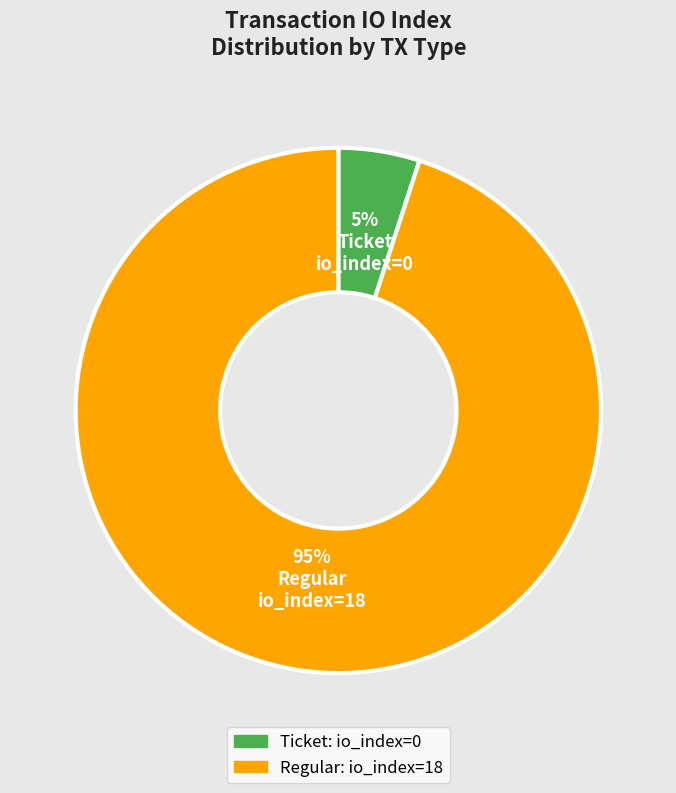

How many slices are in this pie chart?

2